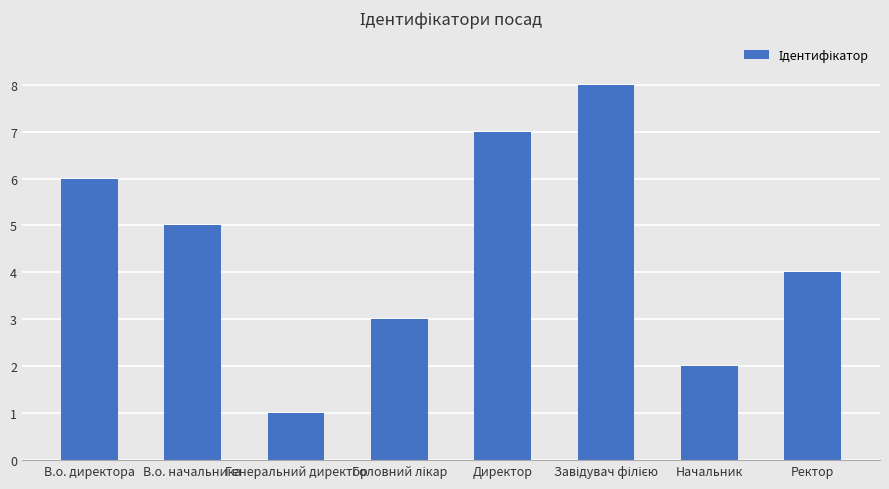

Reading left to right, list all the values displayed in this chart.

6	5	1	3	7	8	2	4